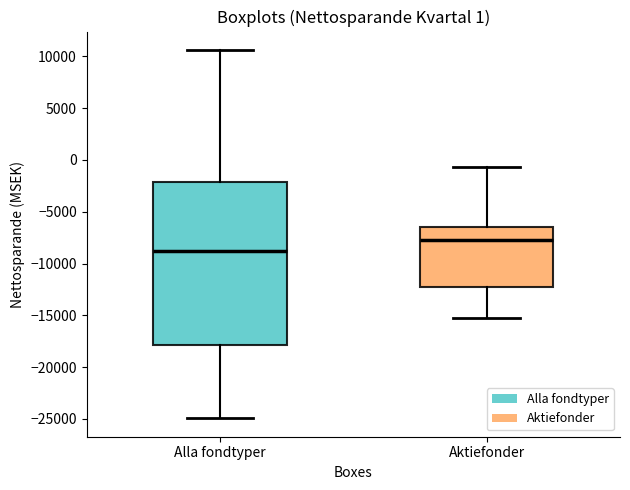

Which box is the tallest, from its lower edge to its upper edge?

Alla fondtyper